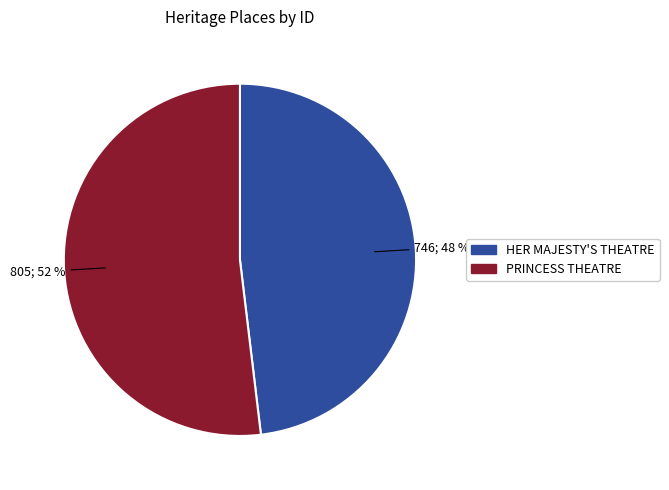

To the nearest percent, what percentage of the pie is HER MAJESTY'S THEATRE?

48%